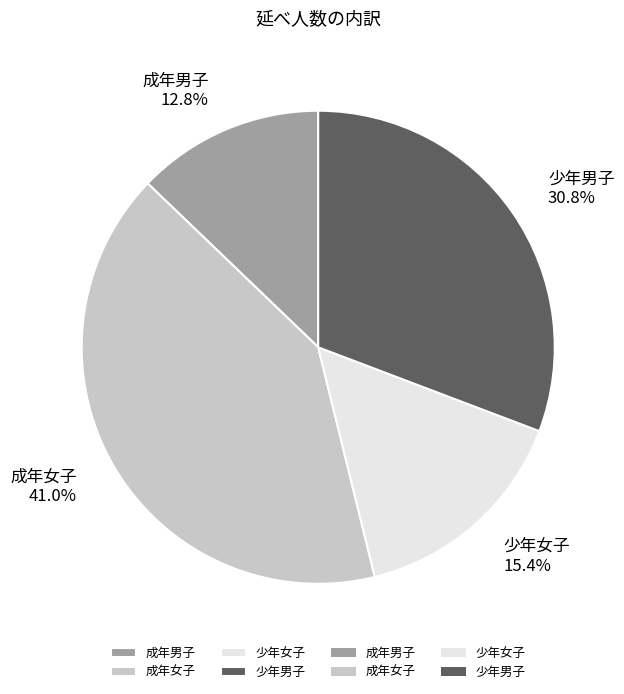

Is 成年男子 the majority of the pie?

No